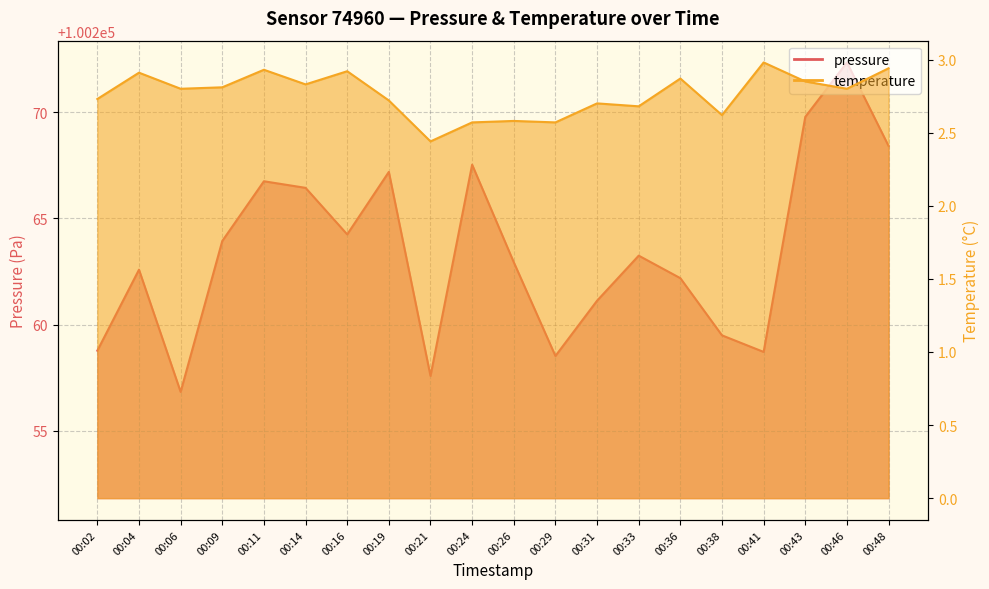

At which category is the sum across all series the highest?

00:46